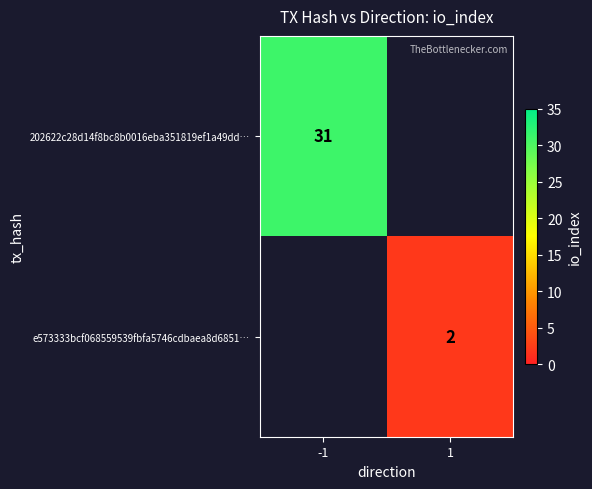

How many distinct data groups are displayed?

2